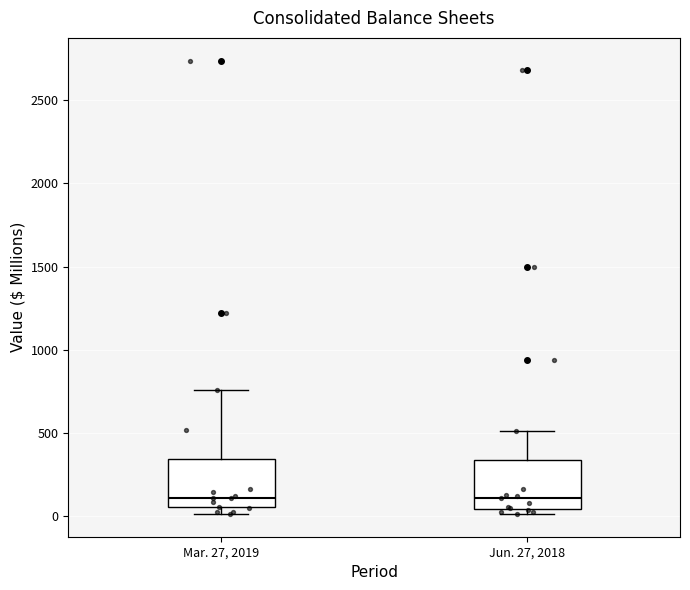

Reading left to right, transcribe this box plot: for each box, give where its median line is, the range the box spans, and where its two whiskers end, as read against the y-axis. The values are not printed on the chart, so give them approximately, as read against the axis.

Mar. 27, 2019: median 100, box 50 to 350, whiskers 0 to 750
Jun. 27, 2018: median 100, box 50 to 350, whiskers 0 to 500